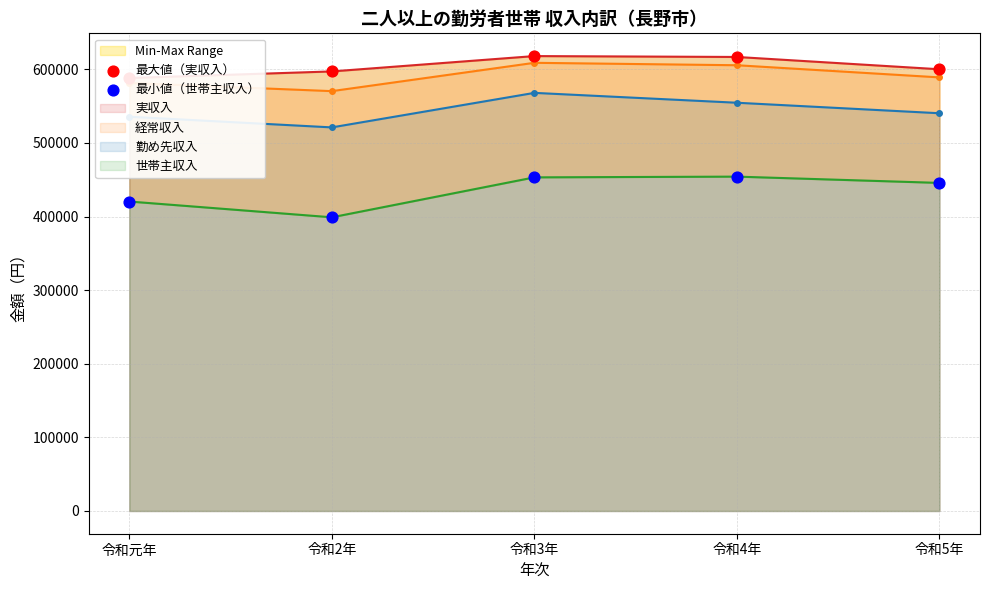

Which series reaches the maximum Y coordinate?

最大値（実収入）